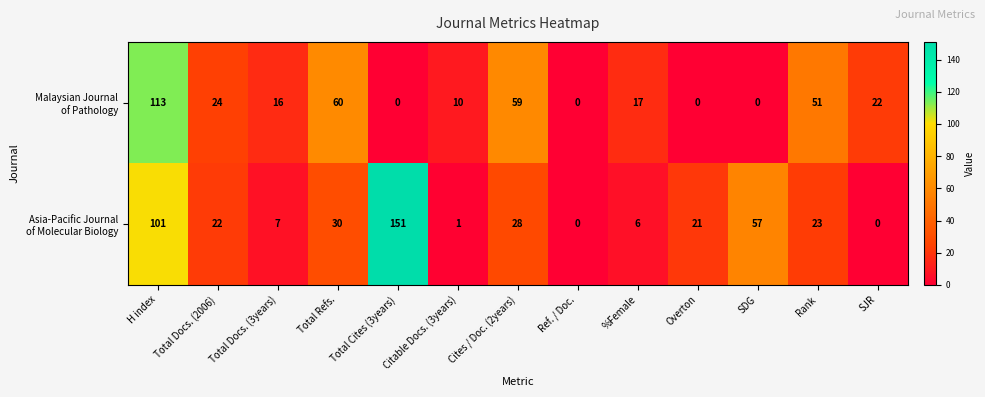

At which category is the sum across all series the highest?

H index